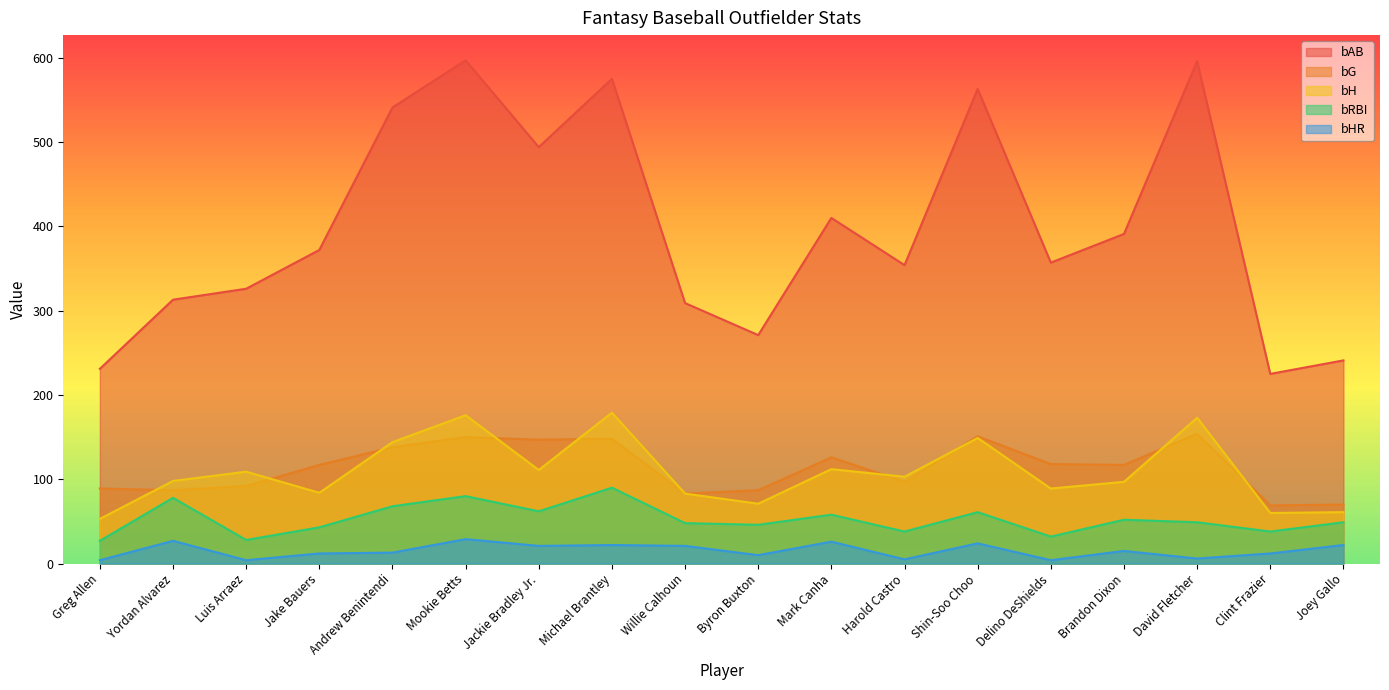

What is the sum of the bG values at Willie Calhoun and Byron Buxton?

170